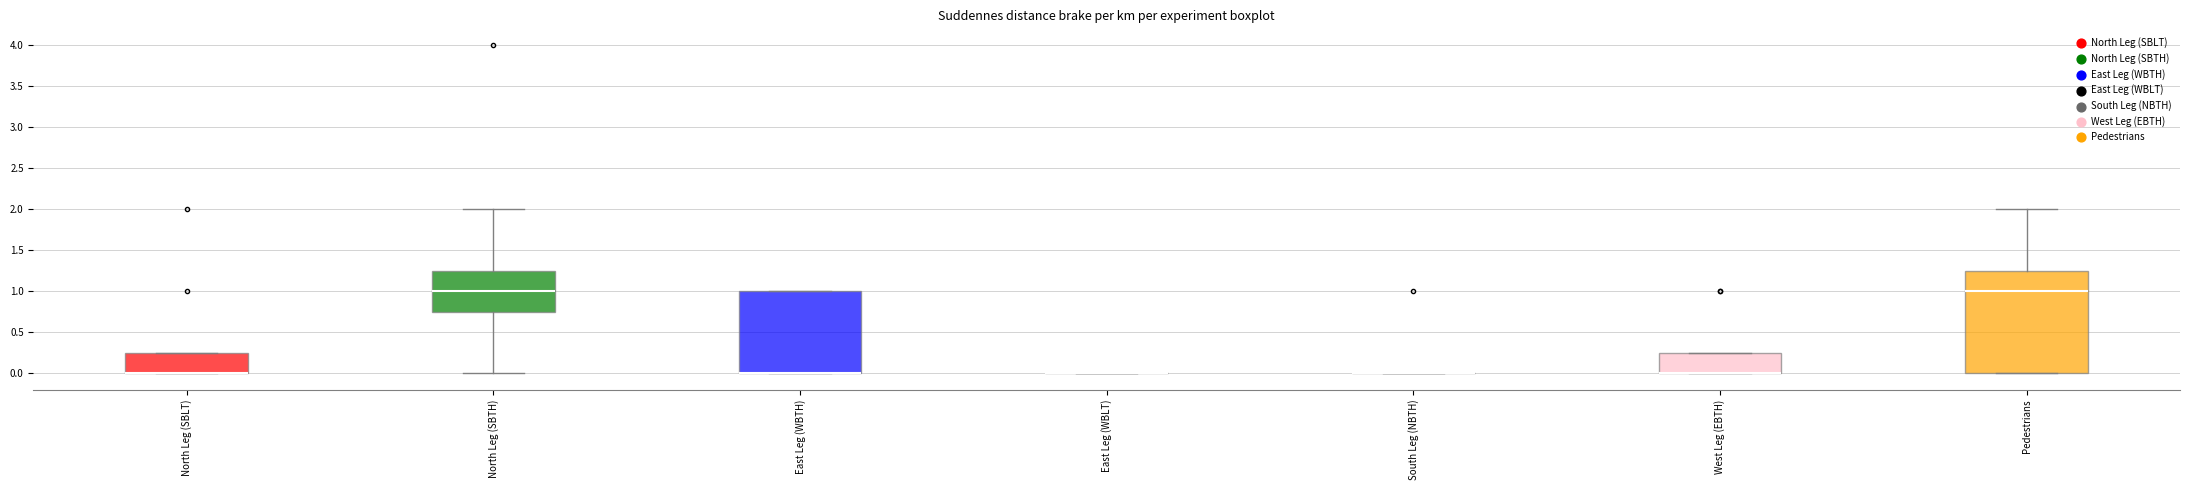

Comparing the boxes themselves (not the whiskers), which one is the tallest?

Pedestrians